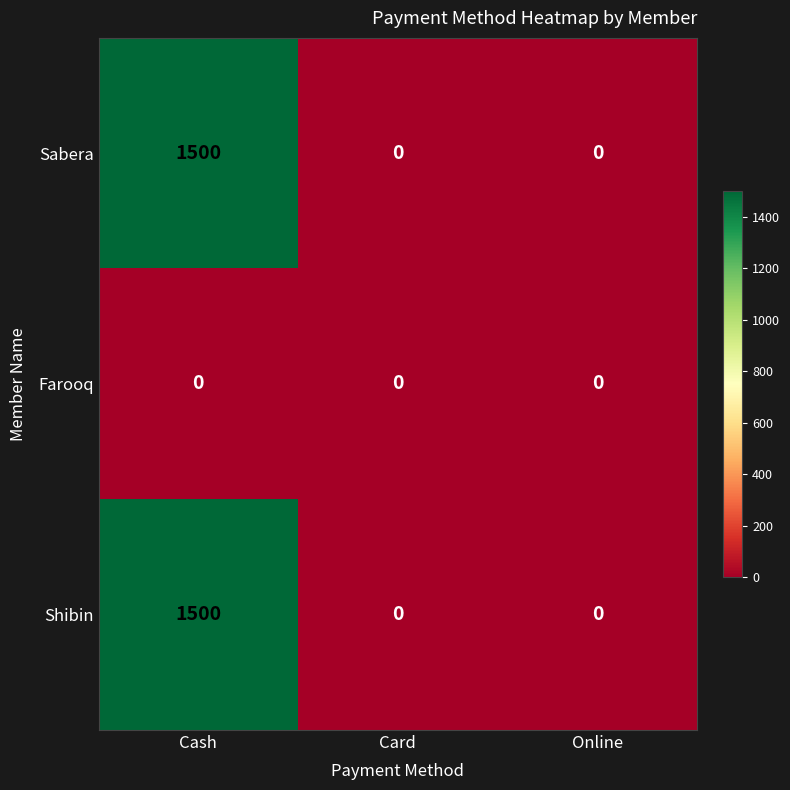

Which category has the highest value across all series?

Cash